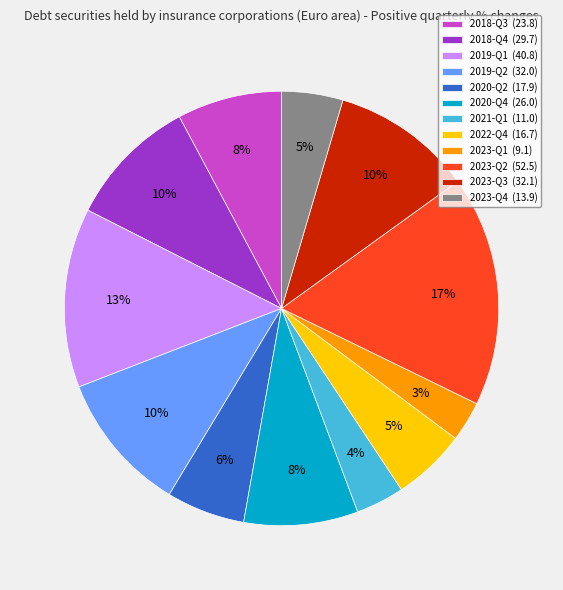

How many segments does this pie chart have?

12